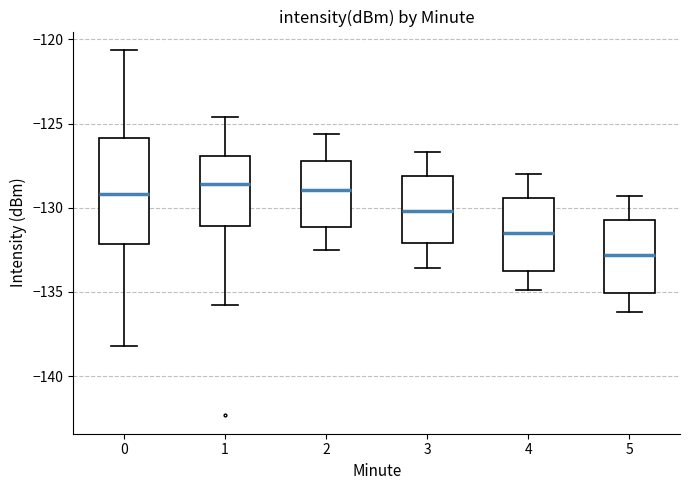

Which box is the tallest, from its lower edge to its upper edge?

0